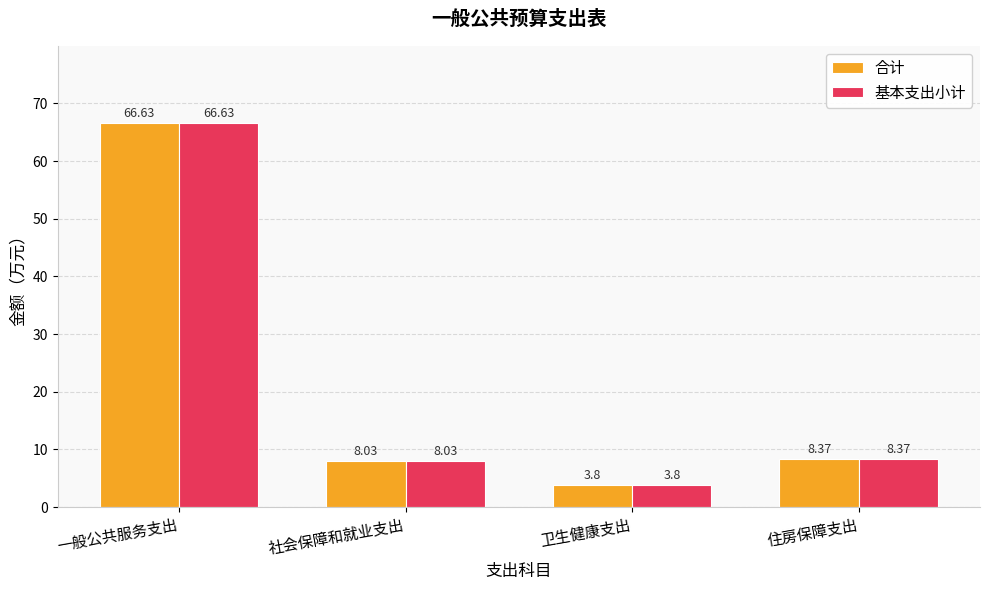

What is the label of the 3rd bar from the left?

卫生健康支出